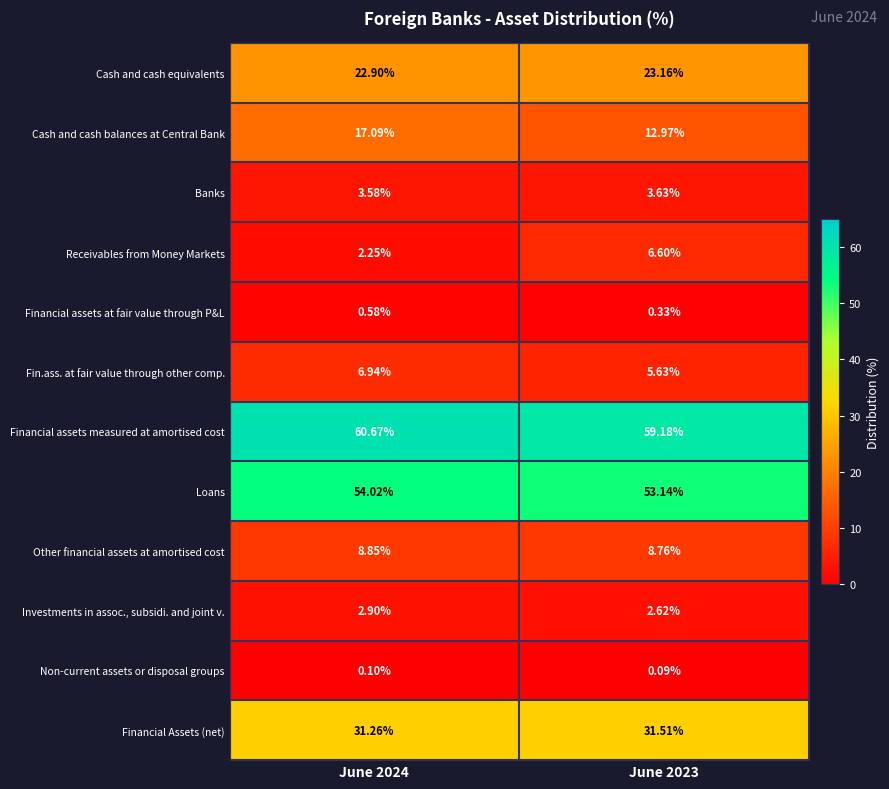

At June 2023, list the series in order from largest to smallest.

Financial assets measured at amortised cost, Loans, Financial Assets (net), Cash and cash equivalents, Cash and cash balances at Central Bank, Other financial assets at amortised cost, Receivables from Money Markets, Fin.ass. at fair value through other comp., Banks, Investments in assoc., subsidi. and joint v., Financial assets at fair value through P&L, Non-current assets or disposal groups